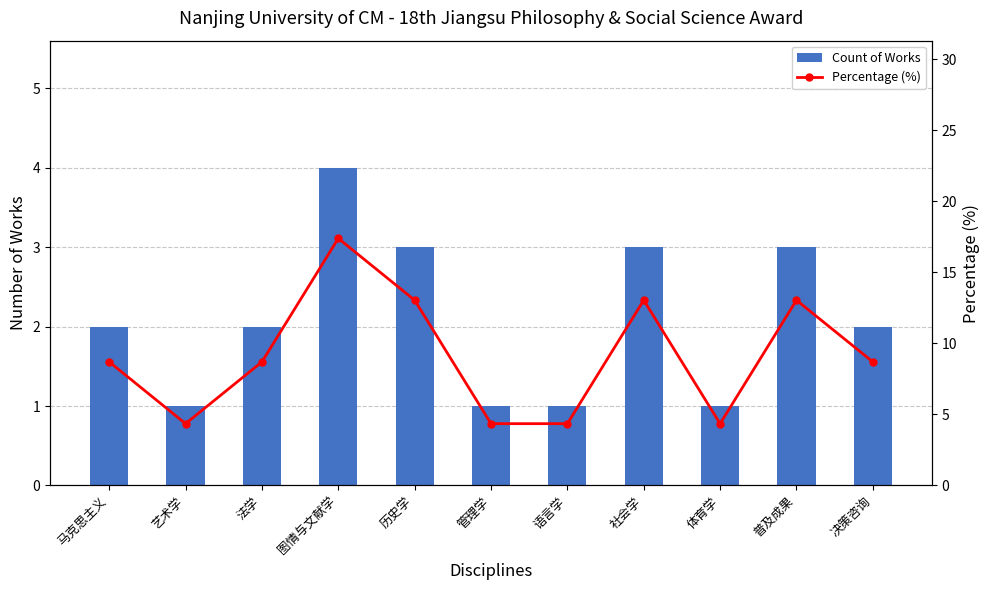

Count the number of data series in this chart.

2